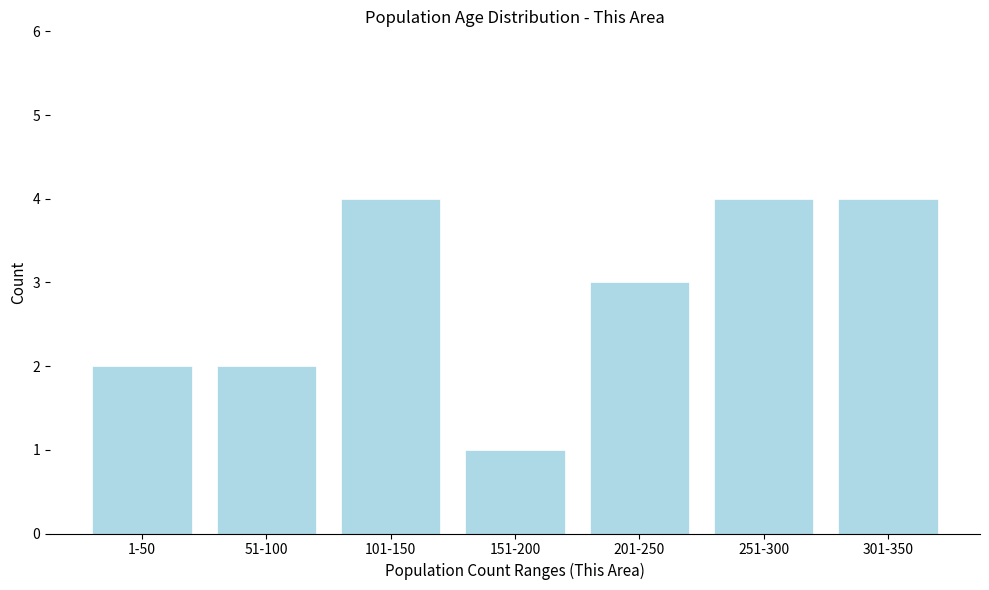

Reading left to right, transcribe all the data shown in this chart.

1-50=2	51-100=2	101-150=4	151-200=1	201-250=3	251-300=4	301-350=4